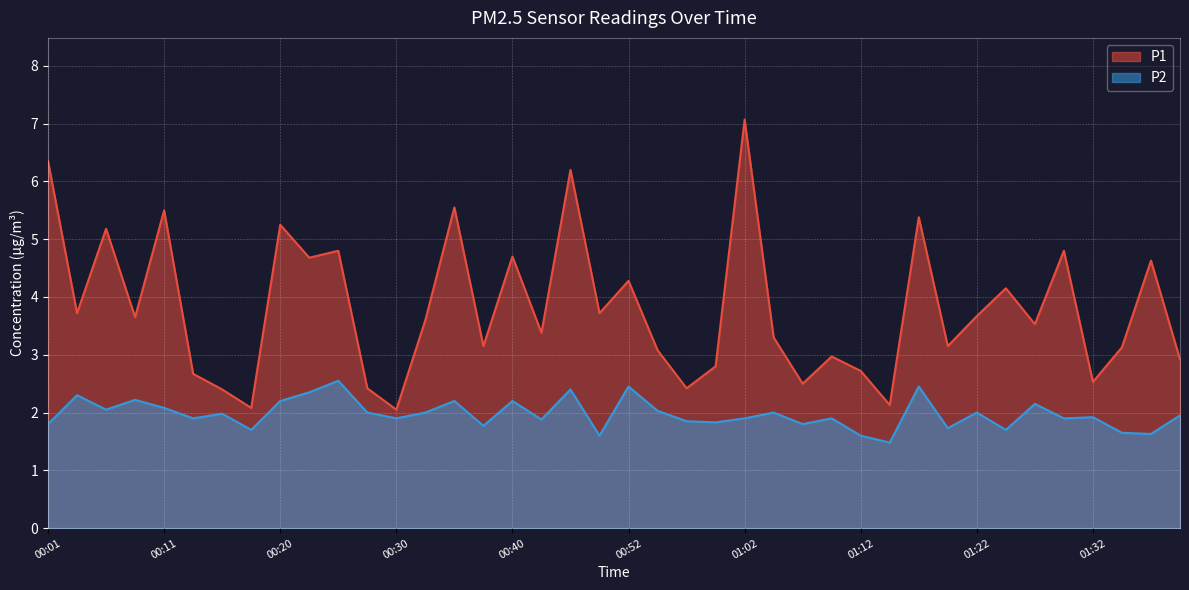

What is the label of the 26th point from the right?

00:35